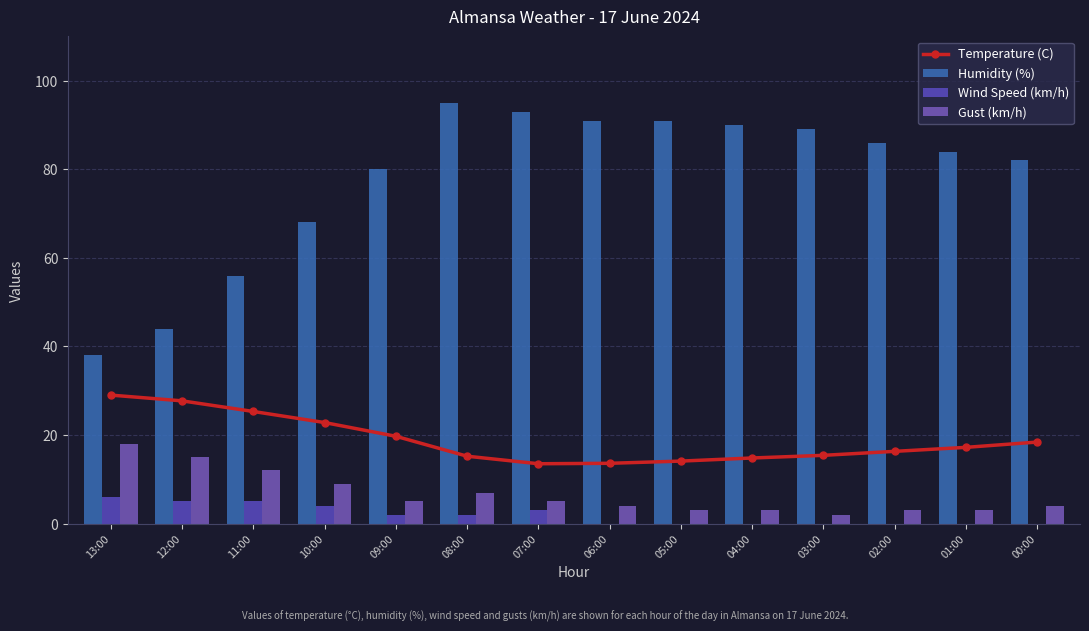

Which series has the largest total across all categories?

Humidity (%)